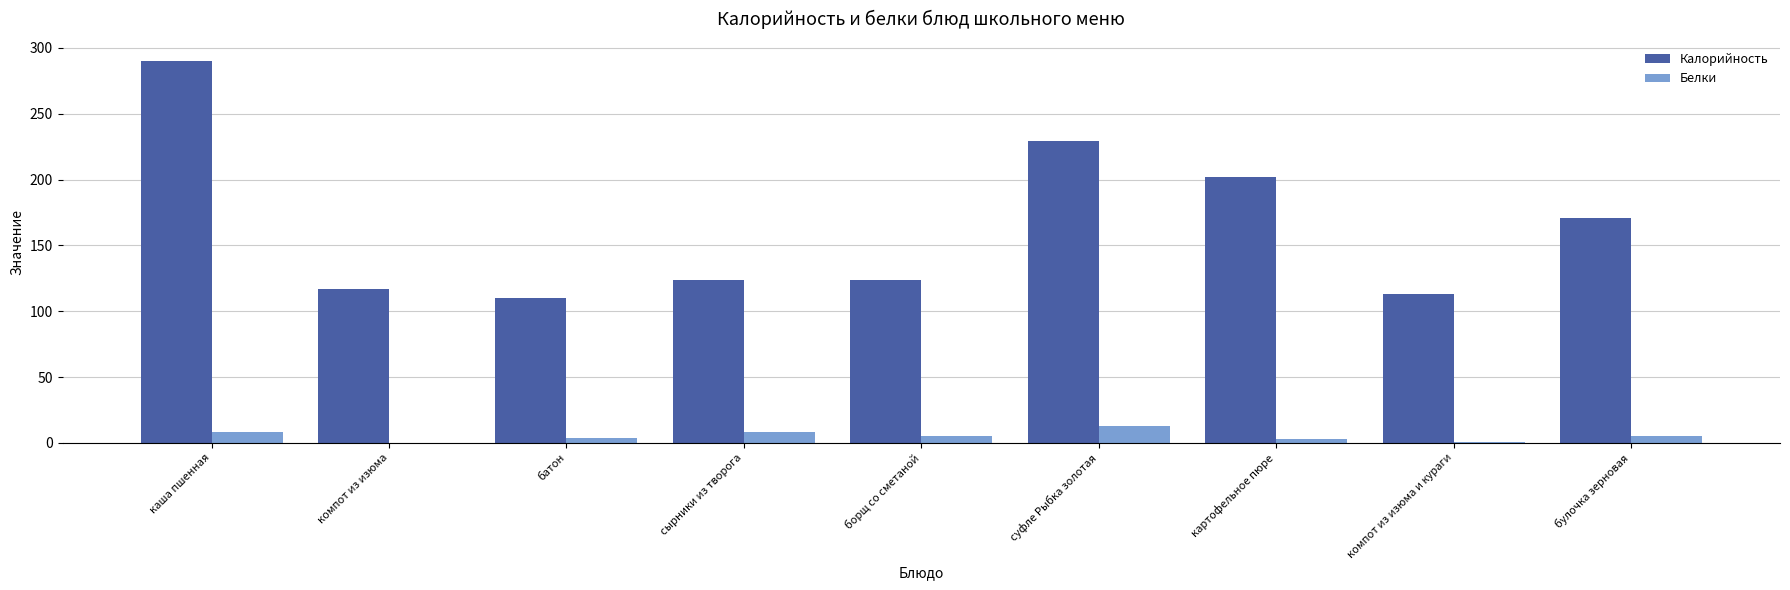

What is the maximum value shown in the chart?

290